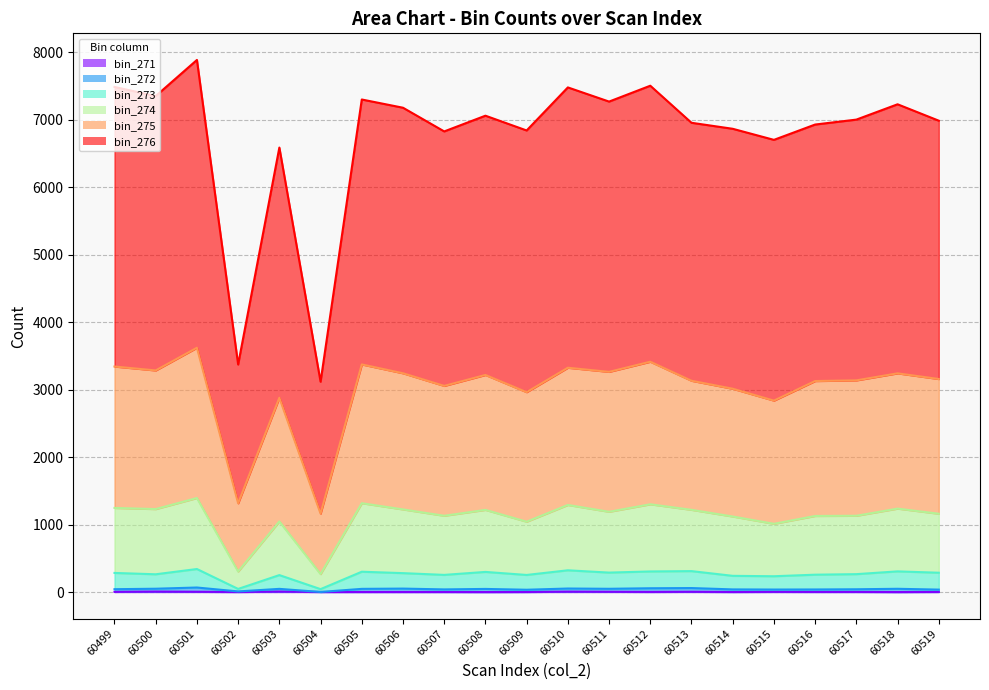

True or false: bin_274 has more than 1 points higher than both neighbors.

True